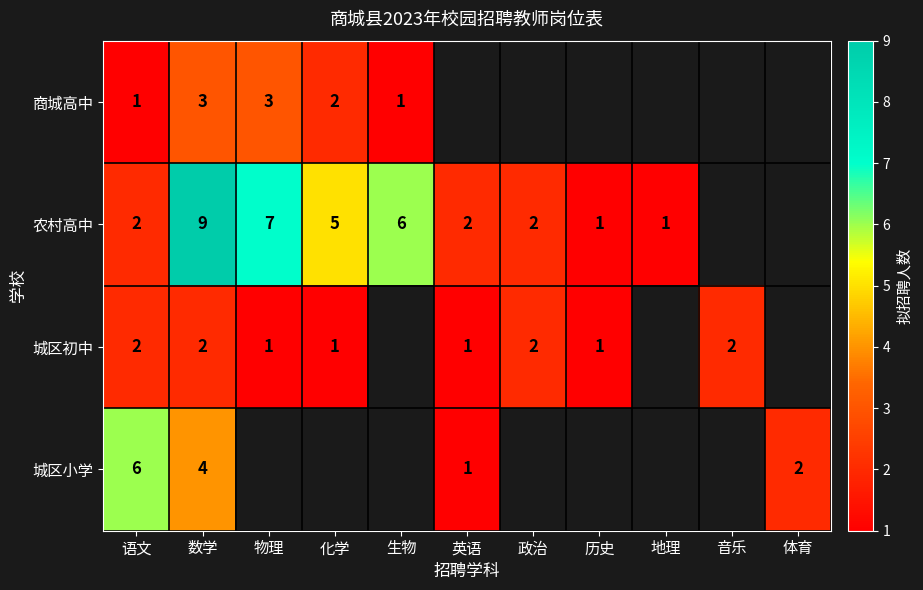

What is the spread (max minus min) of values at 数学?

7